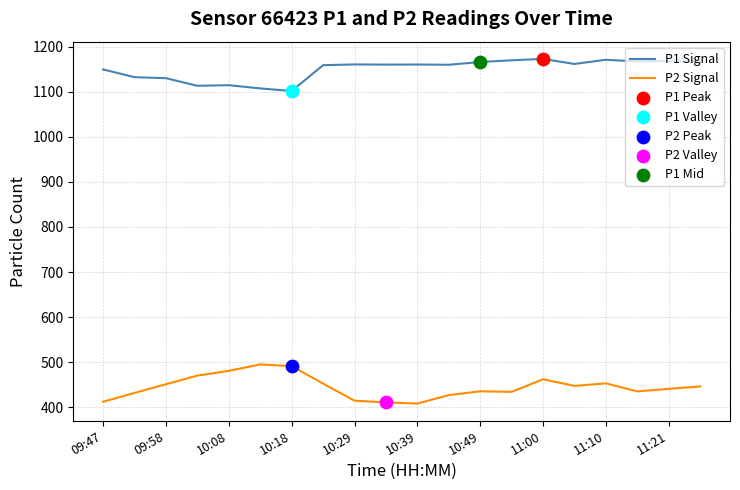

List the series in order of their overall mean, lowest first.

P2 Signal, P1 Signal